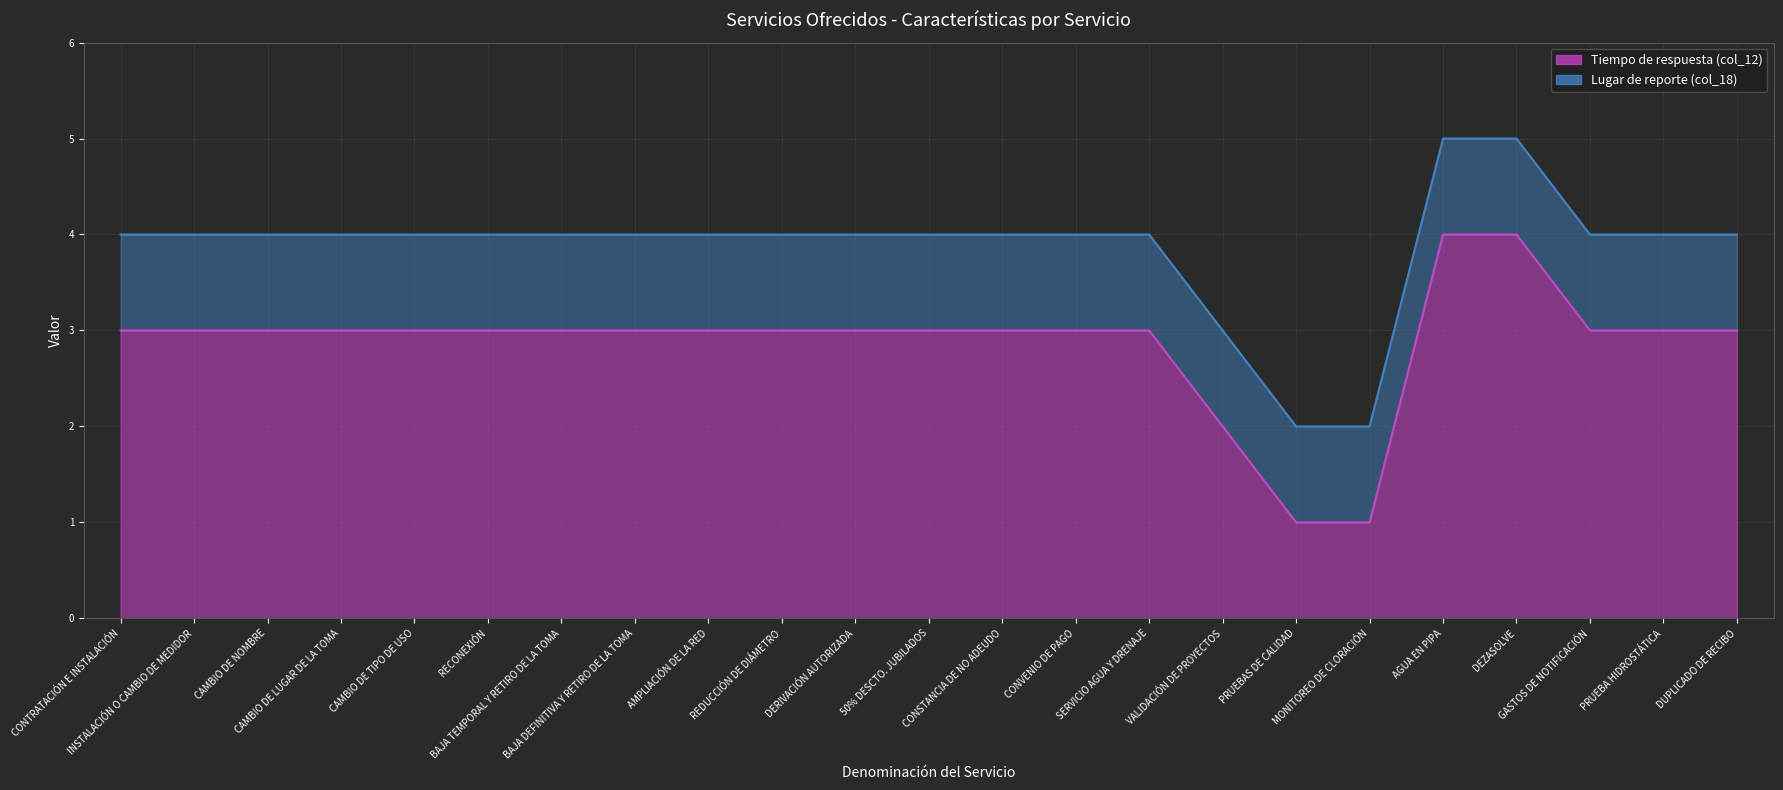

Reading left to right, what are all the values shown in this chart?

Tiempo de respuesta (col_12) (line): 3	3	3	3	3	3	3	3	3	3	3	3	3	3	3	2	1	1	4	4	3	3	3
Lugar de reporte (col_18) (line): 4	4	4	4	4	4	4	4	4	4	4	4	4	4	4	3	2	2	5	5	4	4	4